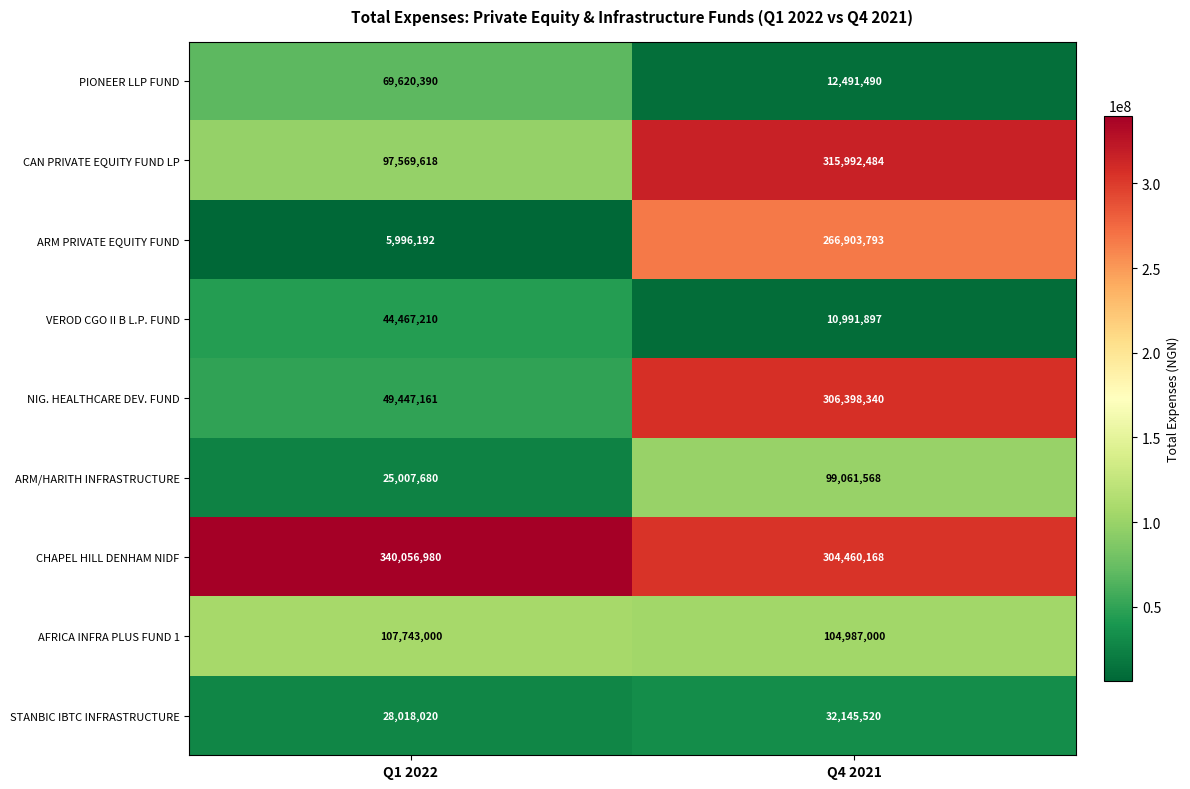

List the series in order of their peak value, highest first.

CHAPEL HILL DENHAM NIDF, CAN PRIVATE EQUITY FUND LP, NIG. HEALTHCARE DEV. FUND, ARM PRIVATE EQUITY FUND, AFRICA INFRA PLUS FUND 1, ARM/HARITH INFRASTRUCTURE, PIONEER LLP FUND, VEROD CGO II B L.P. FUND, STANBIC IBTC INFRASTRUCTURE